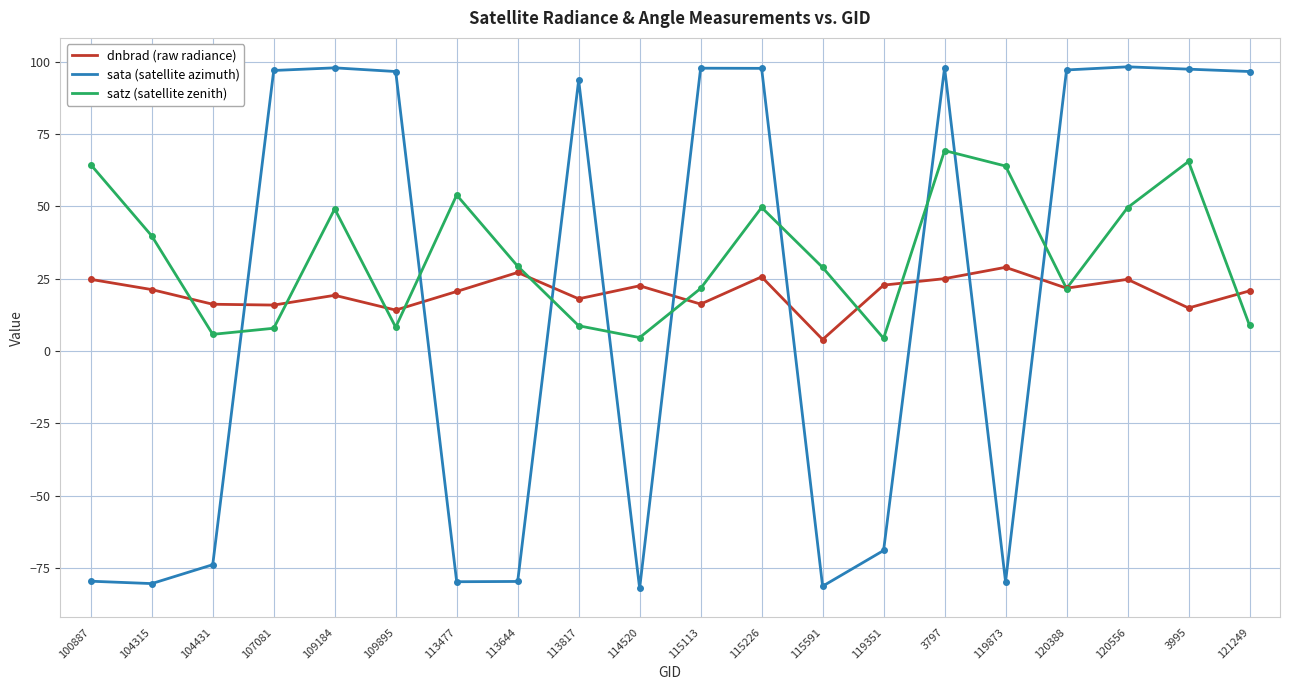

List the series in order of their peak value, lowest first.

dnbrad (raw radiance), satz (satellite zenith), sata (satellite azimuth)